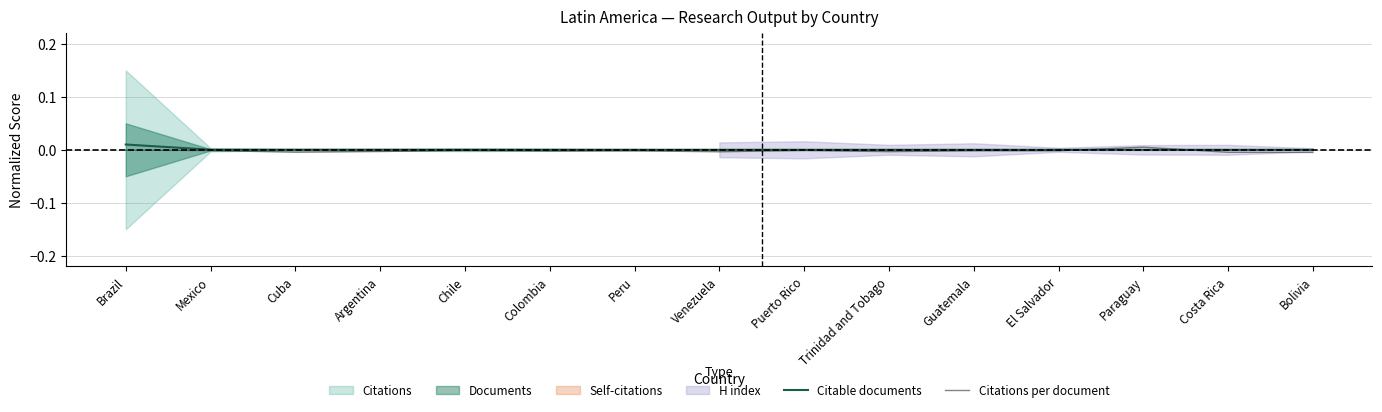

True or false: Citations per document has more than 0 points higher than both neighbors.

True